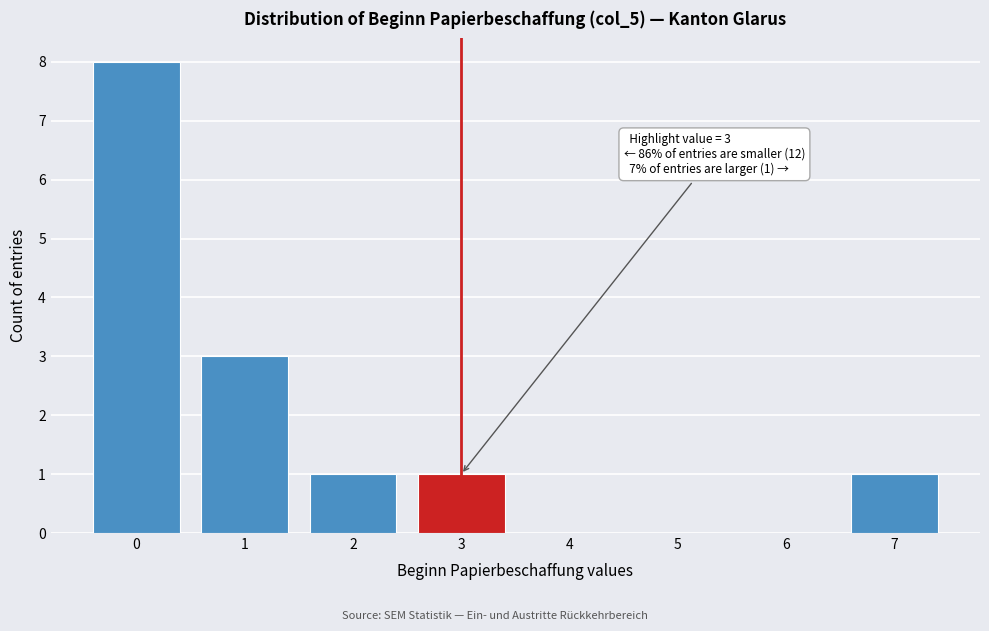

Which range on the x-axis has the tallest bar?

-0.5 to 0.5